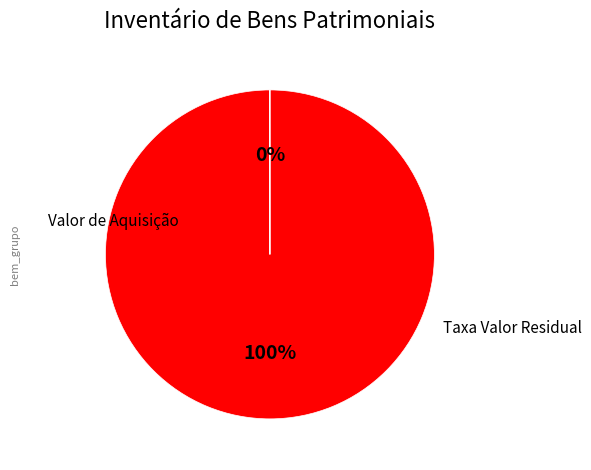

What is the total percentage of Taxa Valor Residual and Valor de Aquisição?

100.0%